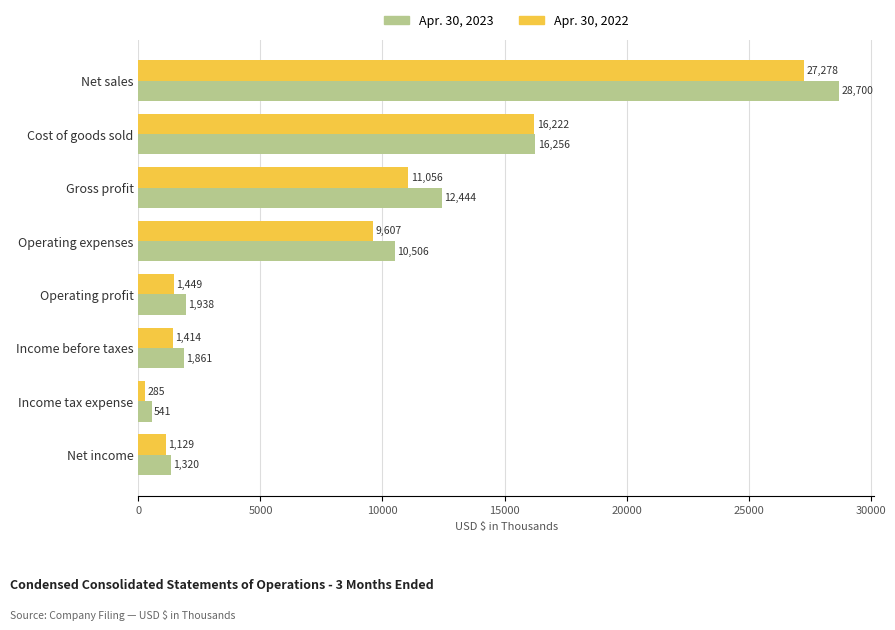

At which label is Apr. 30, 2023 closest to 14620?

Cost of goods sold